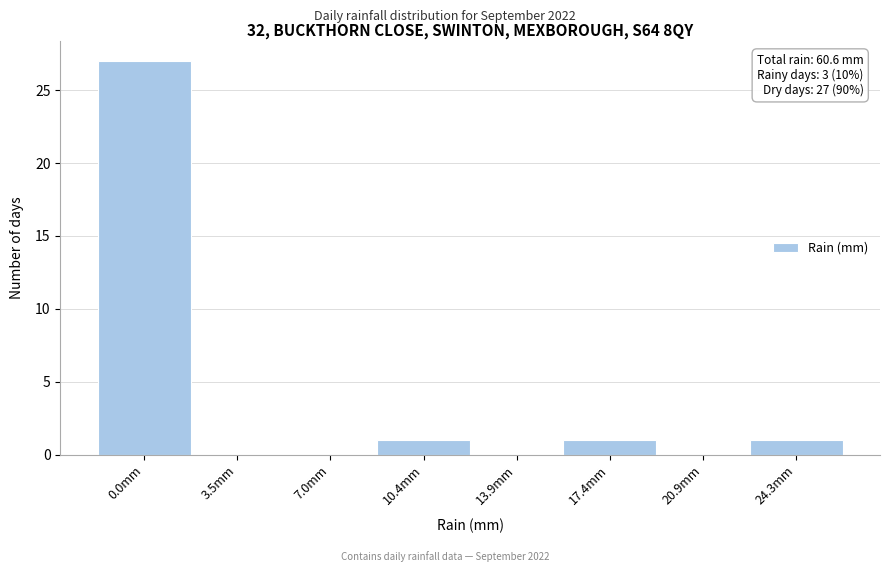

Reading left to right, extract all data points from this chart.

0.0mm=27	3.5mm=0	7.0mm=0	10.4mm=1	13.9mm=0	17.4mm=1	20.9mm=0	24.3mm=1